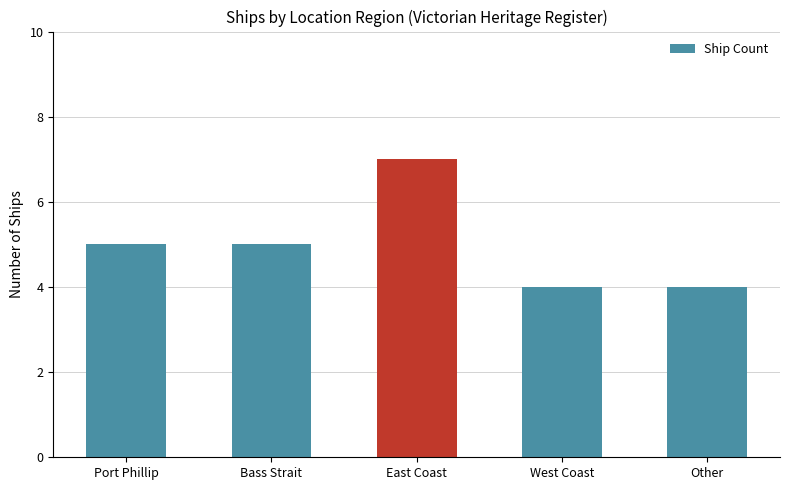

Approximately how many times larger is the value at Other compared to Port Phillip?

0.8